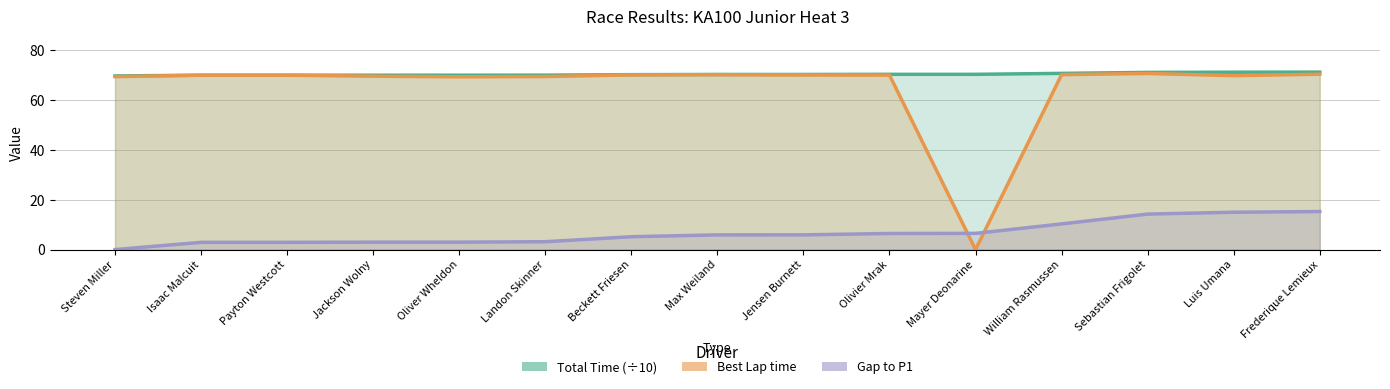

Reading left to right, what are all the values shown in this chart?

Total Time (÷10): 69.7	70.0	70.0	70.0	70.0	70.1	70.3	70.3	70.3	70.4	70.4	70.8	71.2	71.2	71.3
Best Lap time: 69.5	70.0	70.0	69.6	69.4	69.5	70.2	70.2	70.1	70.1	0.0	70.3	70.7	69.8	70.4
Gap to P1: 0.0	2.9	2.9	3.0	3.0	3.2	5.2	5.9	5.9	6.5	6.5	10.3	14.3	15.0	15.3